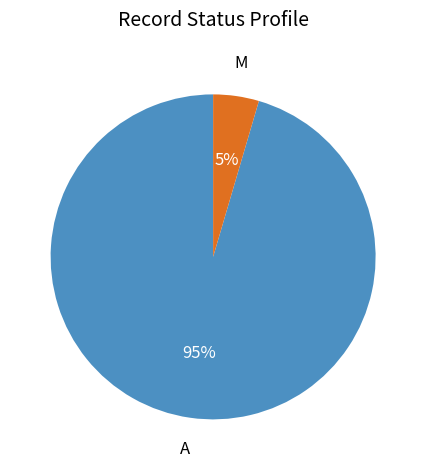

To the nearest percent, what portion does A represent?

95%